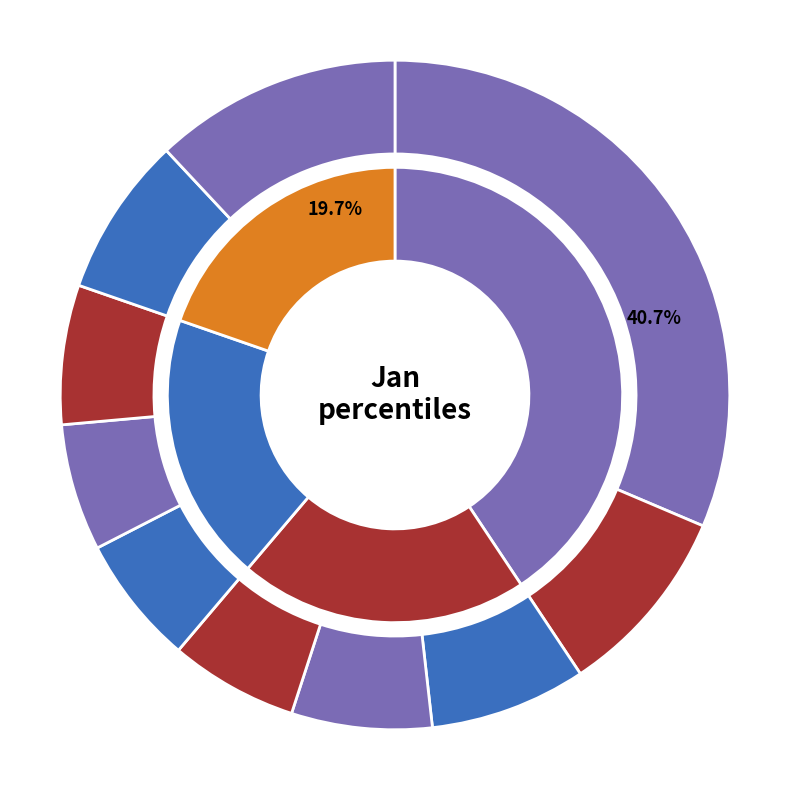

How many segments does this pie chart have?

10